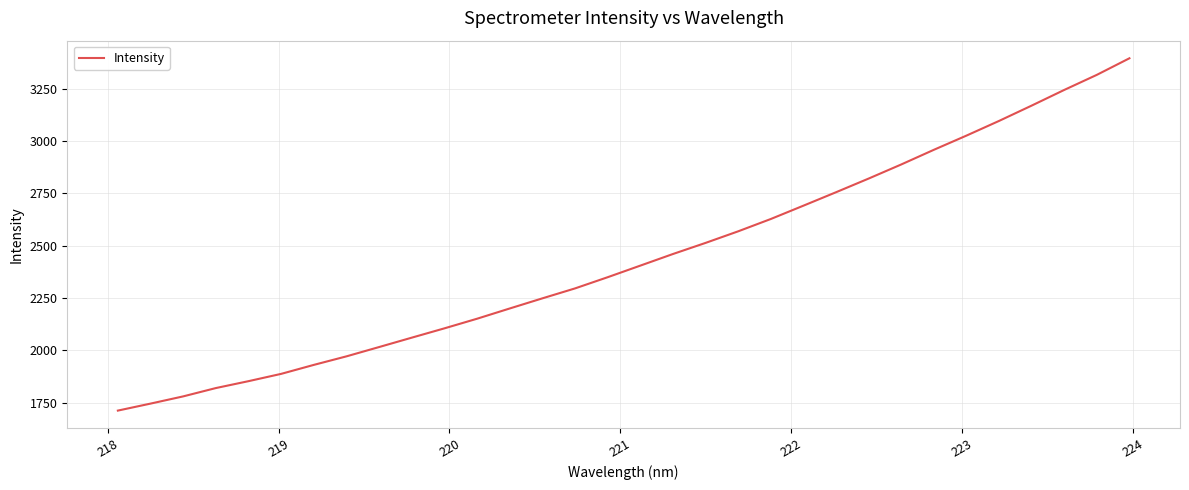

How many lines are shown in the chart?

1